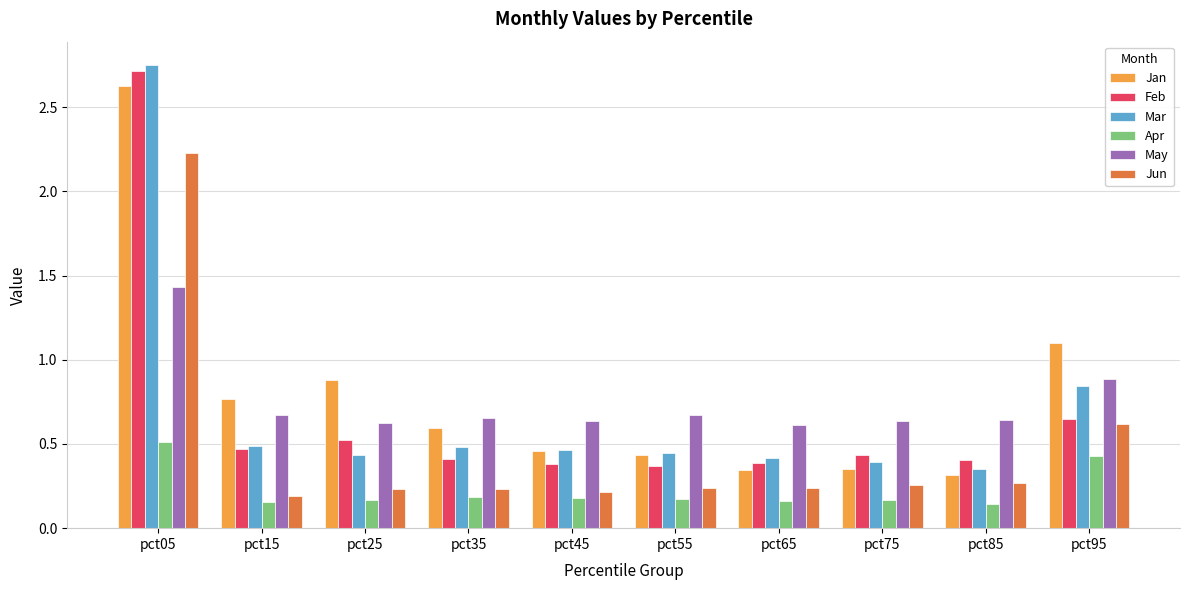

At which label does Apr reach its peak?

pct05